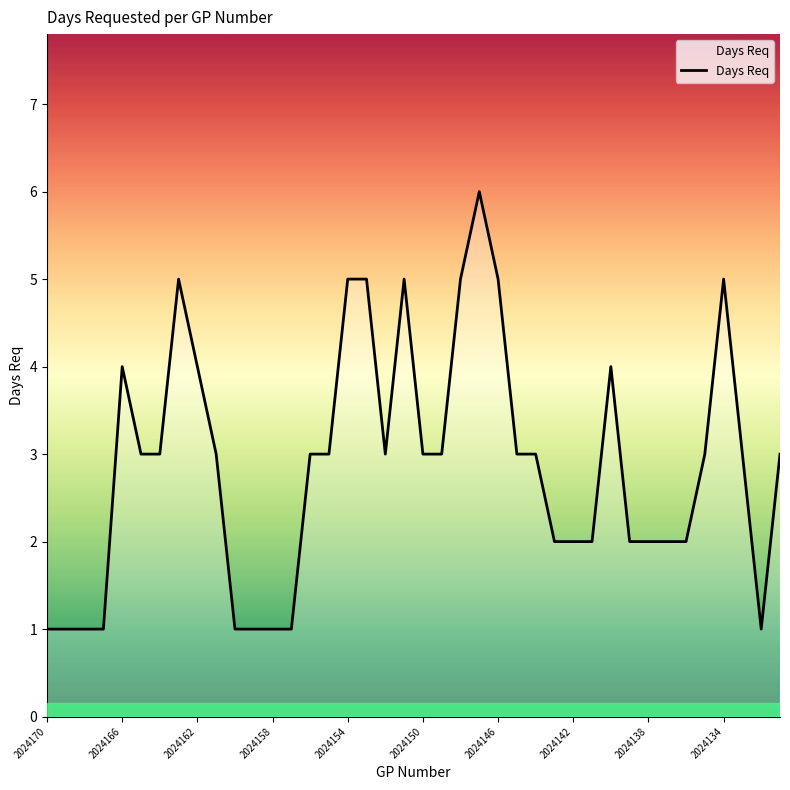

What is the greatest value displayed?

6